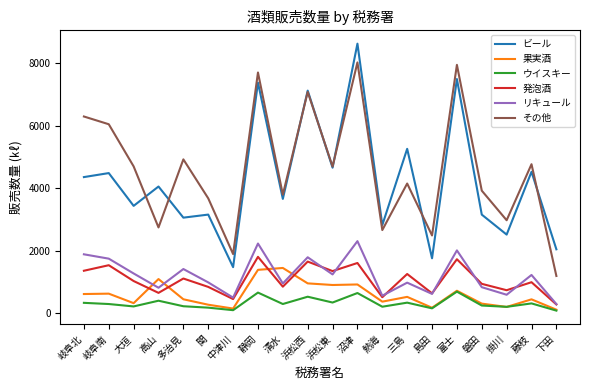

The その他 series shows 2553.9 at 中津川. True or false?

False